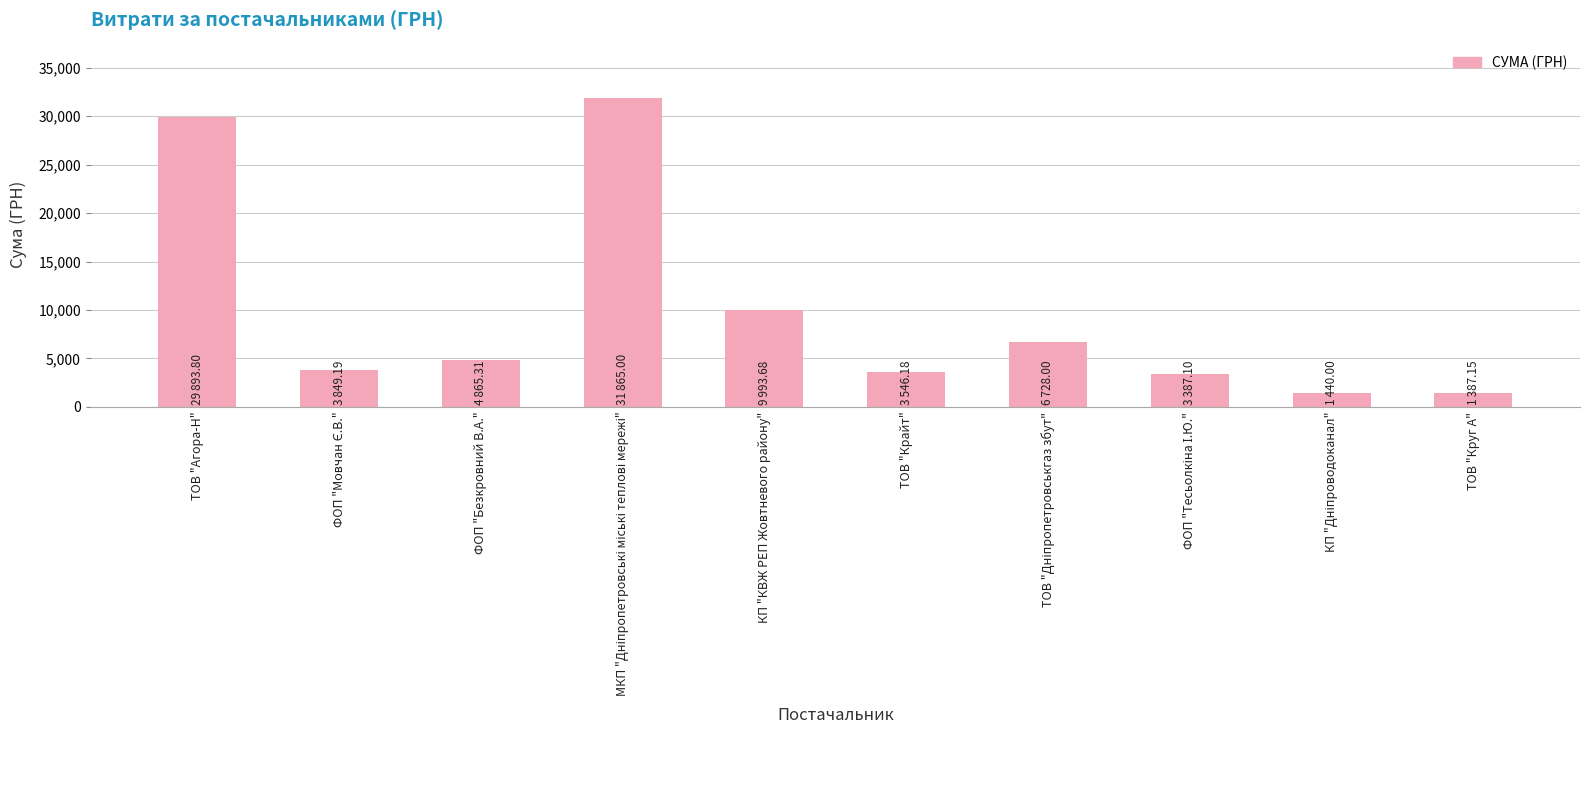

The value at ФОП "Безкровний В.А." is 4865.3. True or false?

True